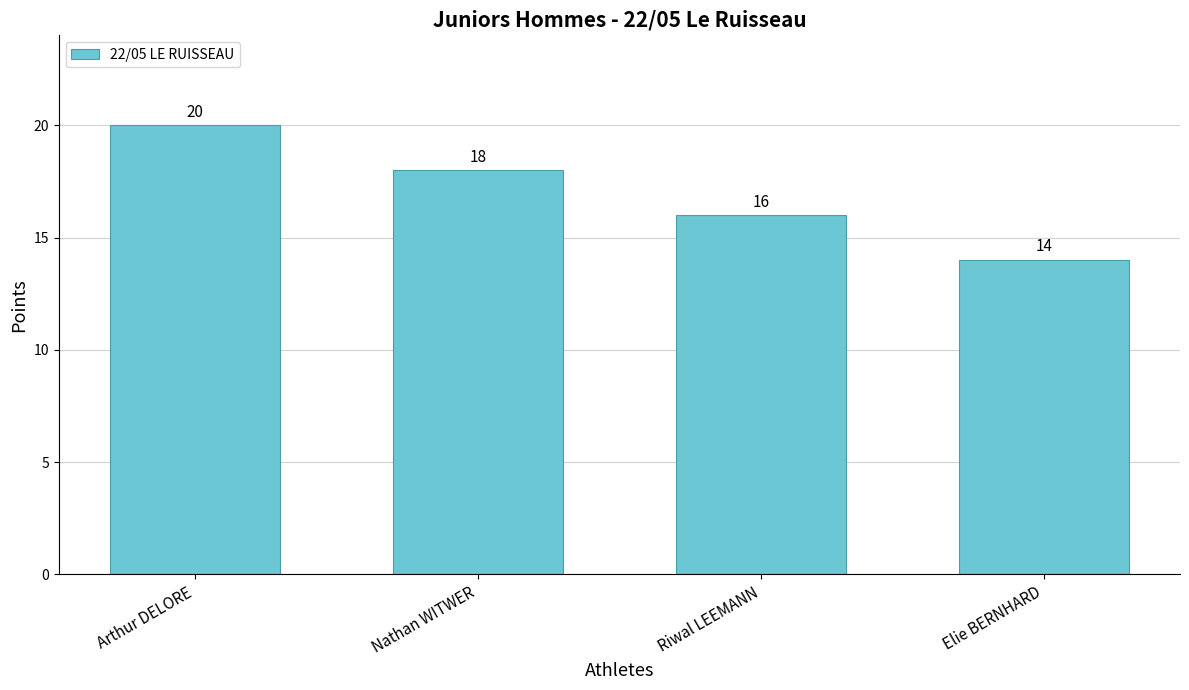

Between Nathan WITWER and Arthur DELORE, which is larger?

Arthur DELORE